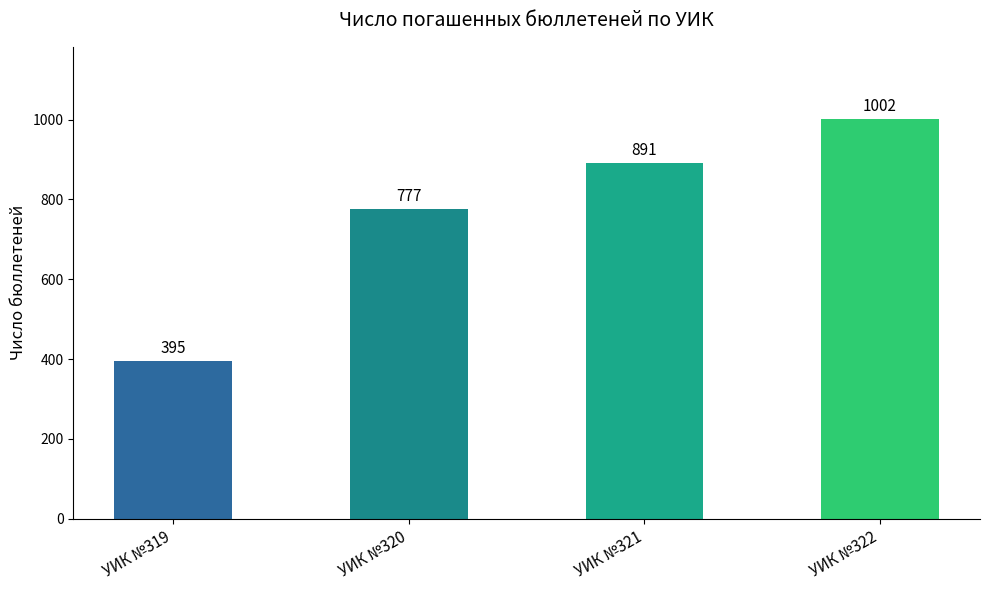

Reading left to right, list all the values displayed in this chart.

395	777	891	1002